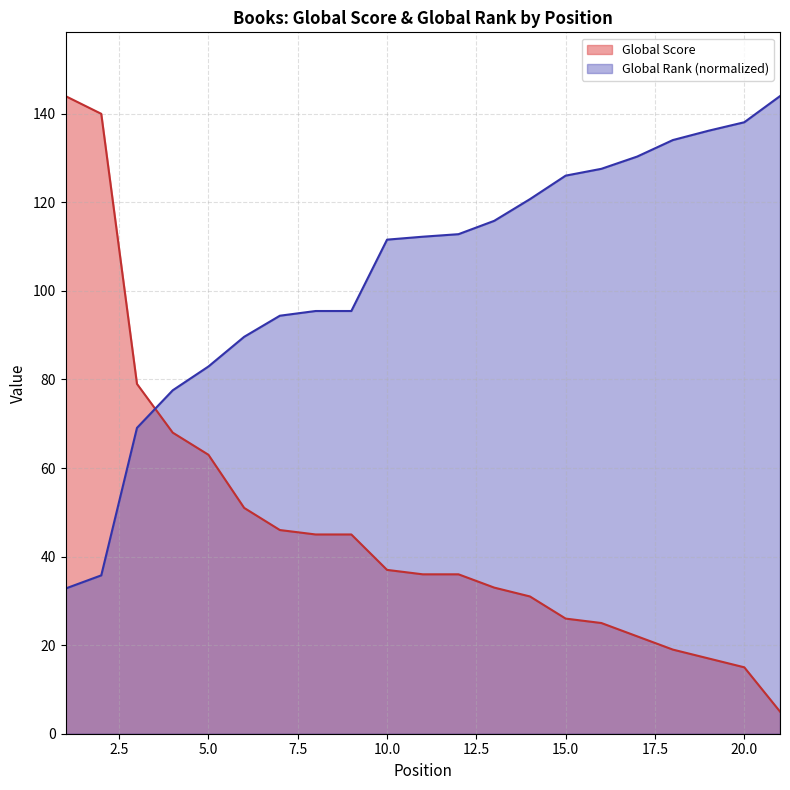

What is the average value of the Global Score series?

46.8